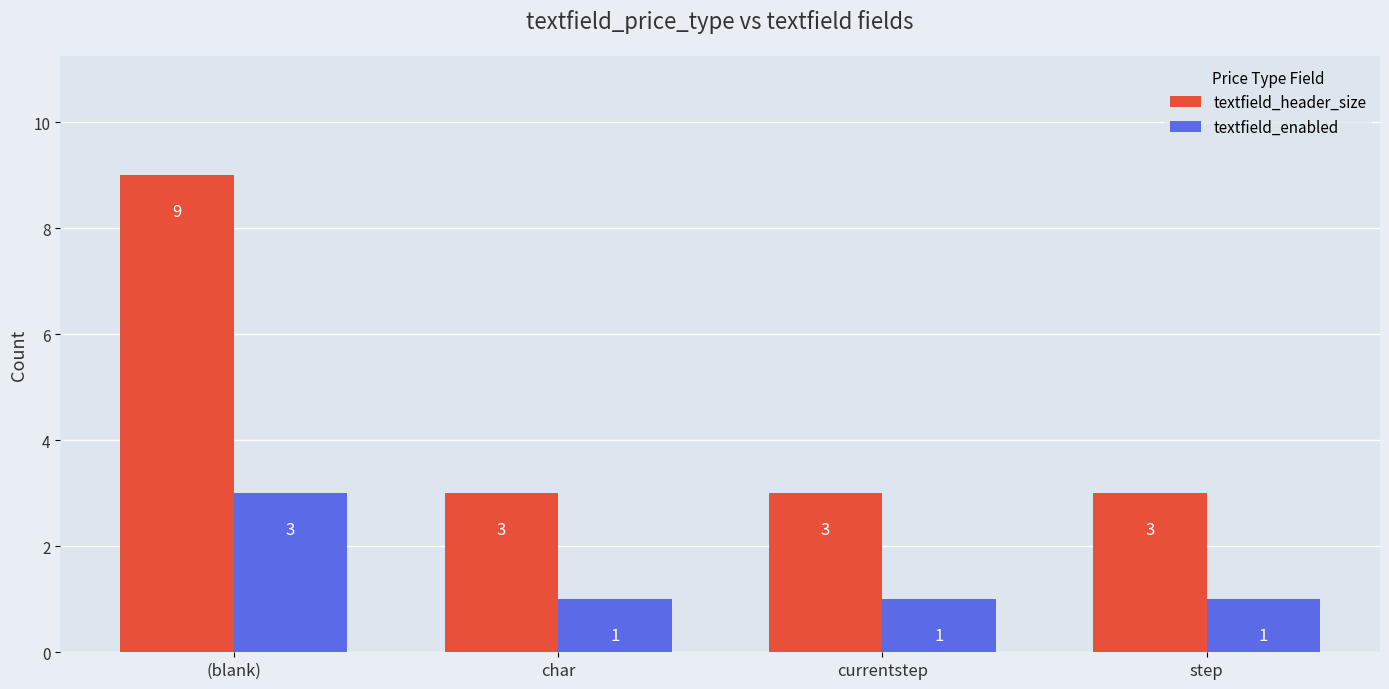

What is the highest value of the textfield_header_size series?

9